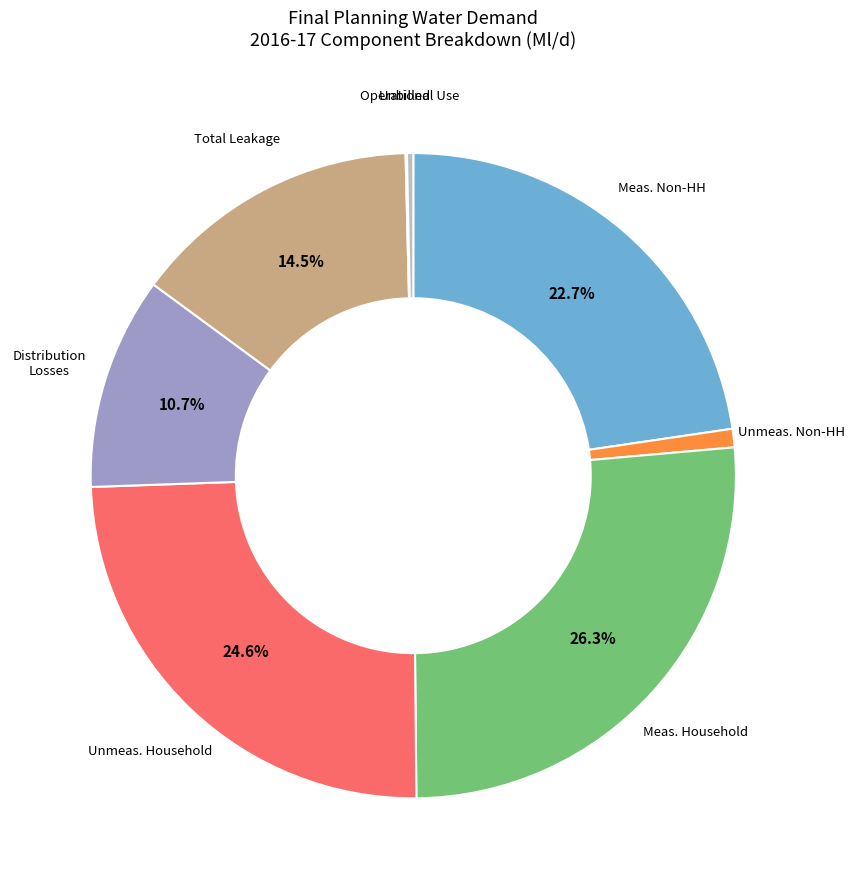

Is there a majority slice in this chart?

No